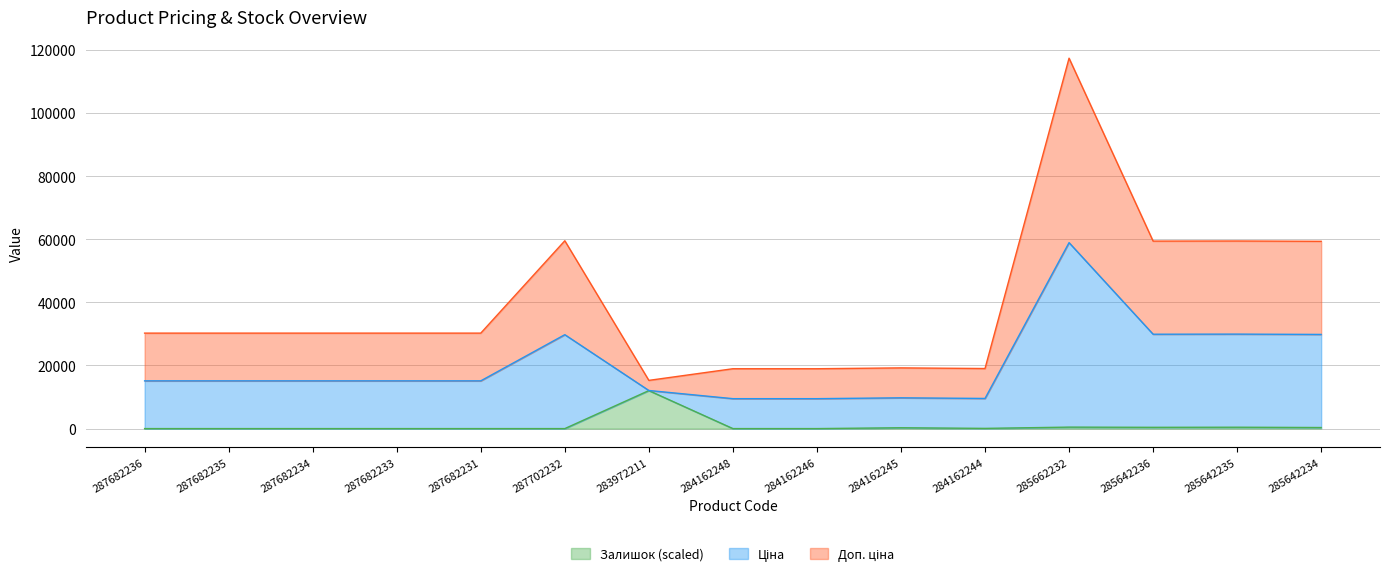

What is the label of the 4th point from the left?

287682233